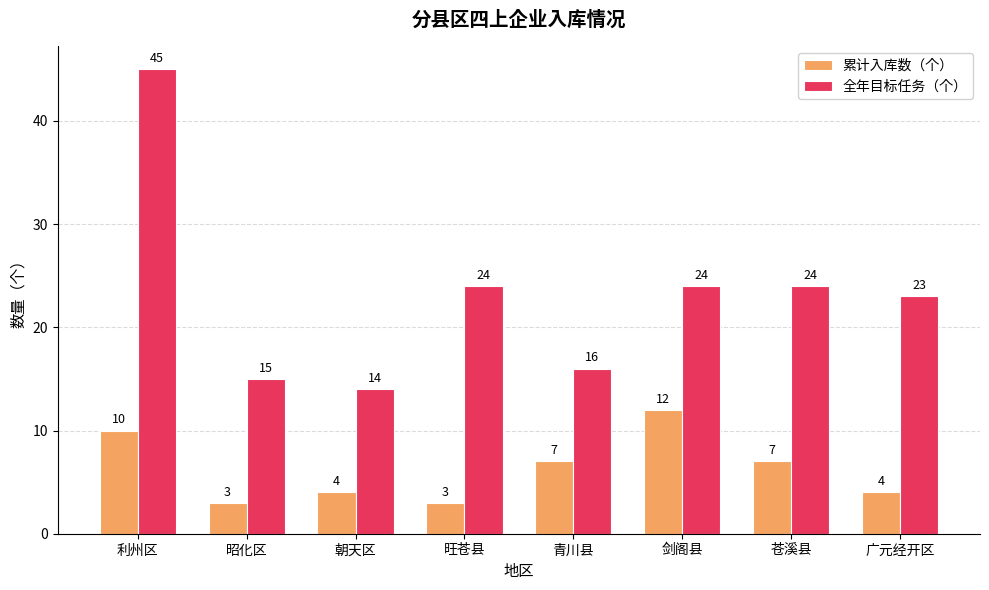

What is the value of the 累计入库数（个） bar at the 8th from the left?

4